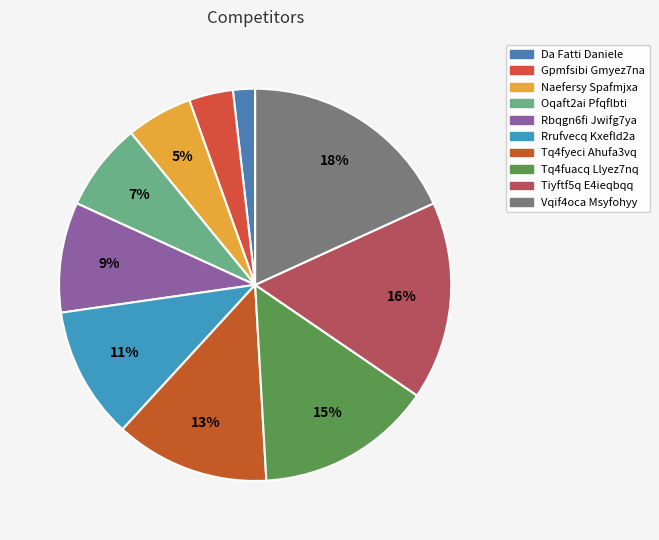

Do Tiyftf5q E4ieqbqq and Oqaft2ai Pfqflbti together represent more than half of the pie?

No